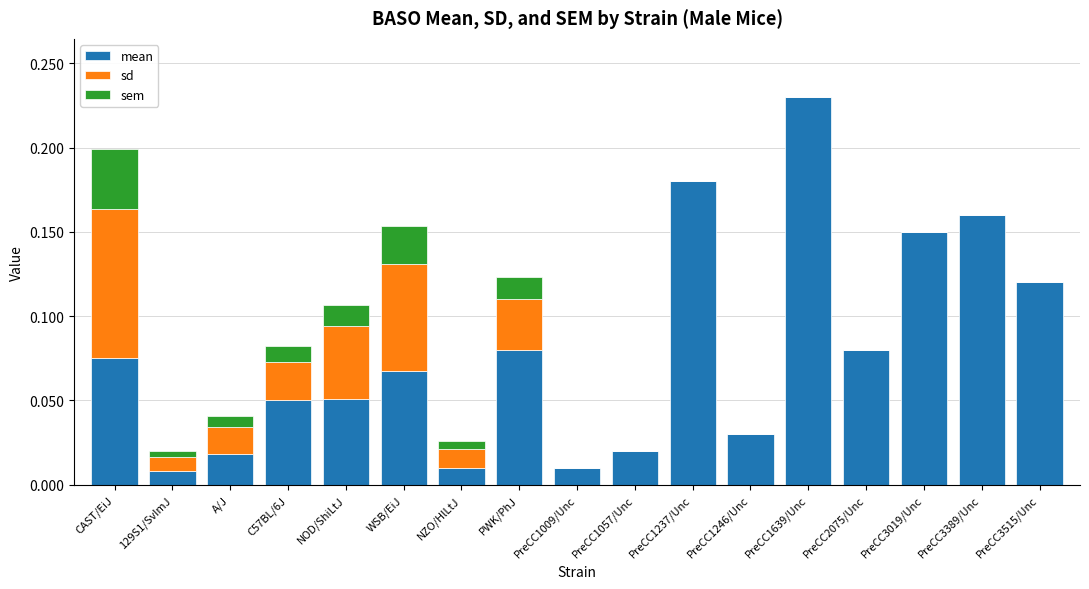

At which category is the sum across all series the highest?

PreCC1639/Unc